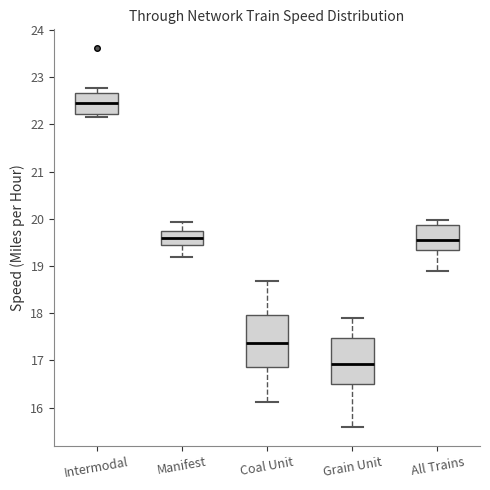

Which box's median line is the lowest?

Grain Unit